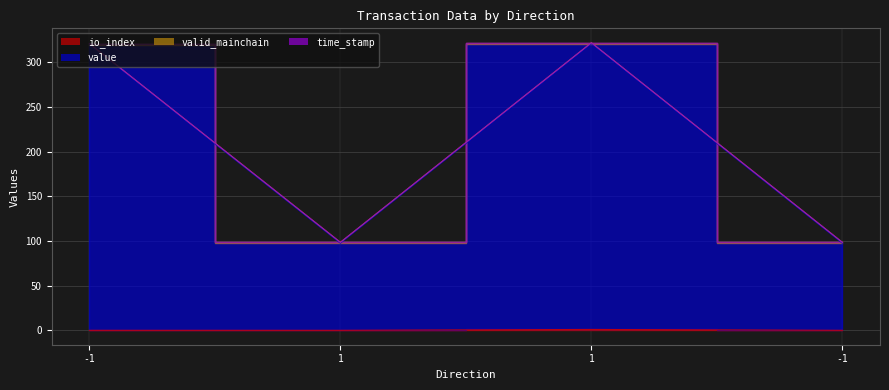

How many values in io_index are above zero?

1